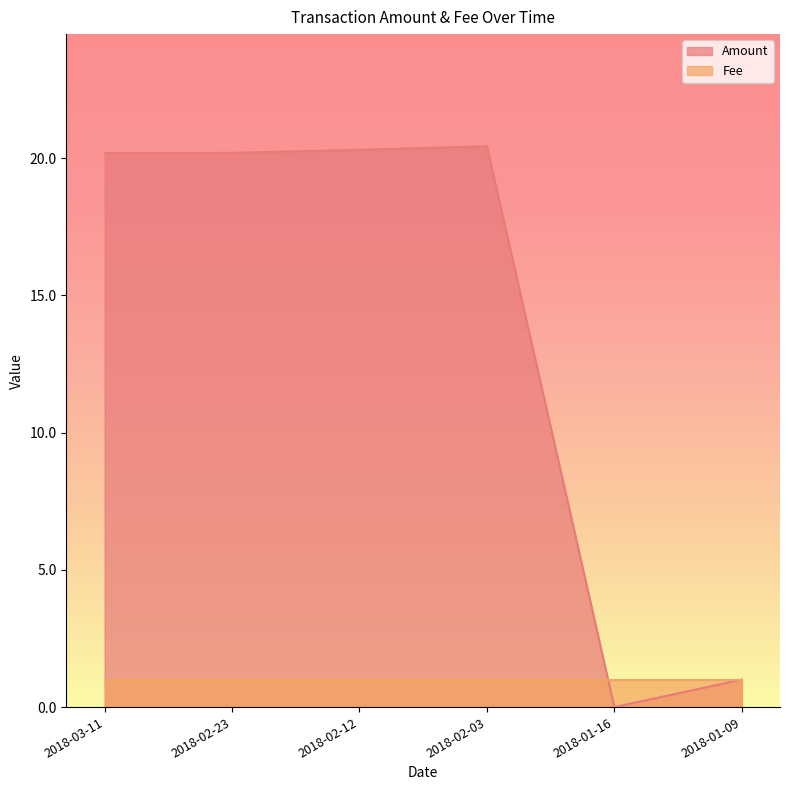

How many data points are less than 20?

2